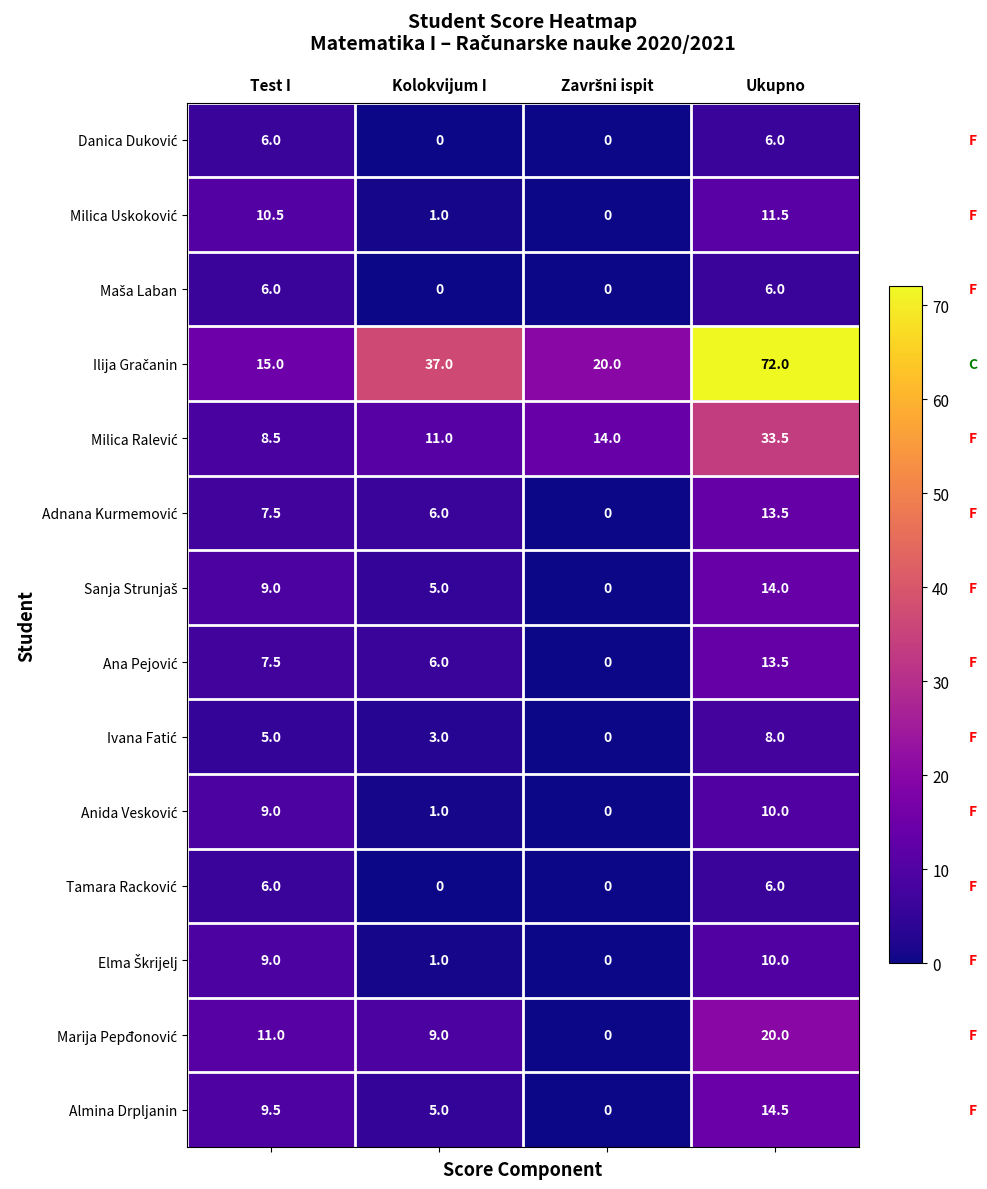

What is the total value across all series at Ukupno?

238.5